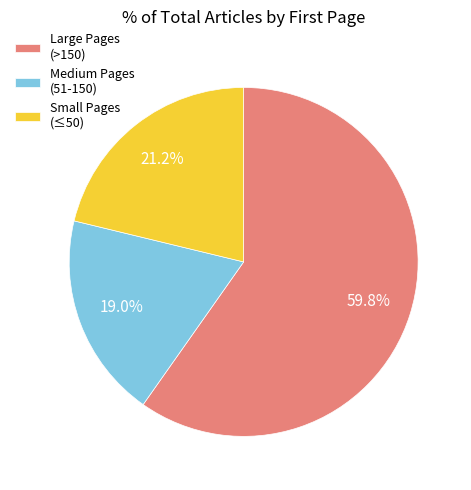

To the nearest percent, what is the difference between the largest and smallest slice percentages?

41%